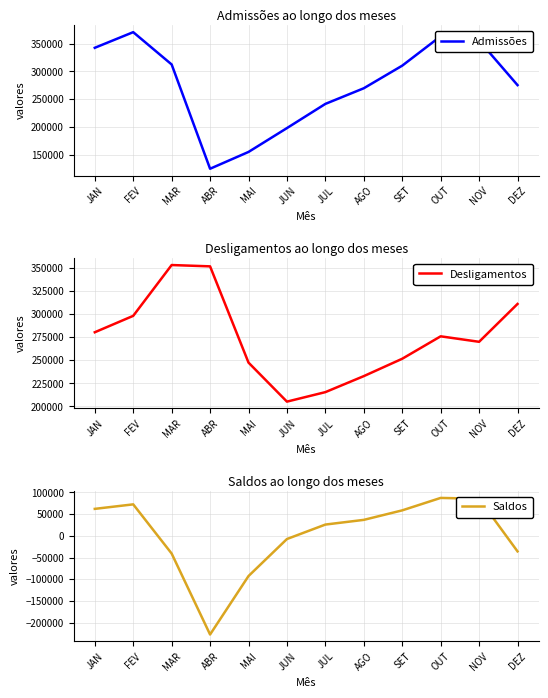

Reading left to right, what are all the values shown in this chart?

Admissões: JAN=342432	FEV=370601	MAR=312405	ABR=124497	MAI=154764	JUN=197753	JUL=241344	AGO=269532	SET=310252	OUT=363238	NOV=355401	DEZ=275185
Desligamentos: JAN=280325	FEV=298114	MAR=353196	ABR=351774	MAI=247421	JUN=205115	JUL=215408	AGO=232768	SET=251603	OUT=275919	NOV=269972	DEZ=311006
Saldos: JAN=62107	FEV=72487	MAR=-40791	ABR=-227277	MAI=-92657	JUN=-7362	JUL=25936	AGO=36764	SET=58649	OUT=87319	NOV=85429	DEZ=-35821